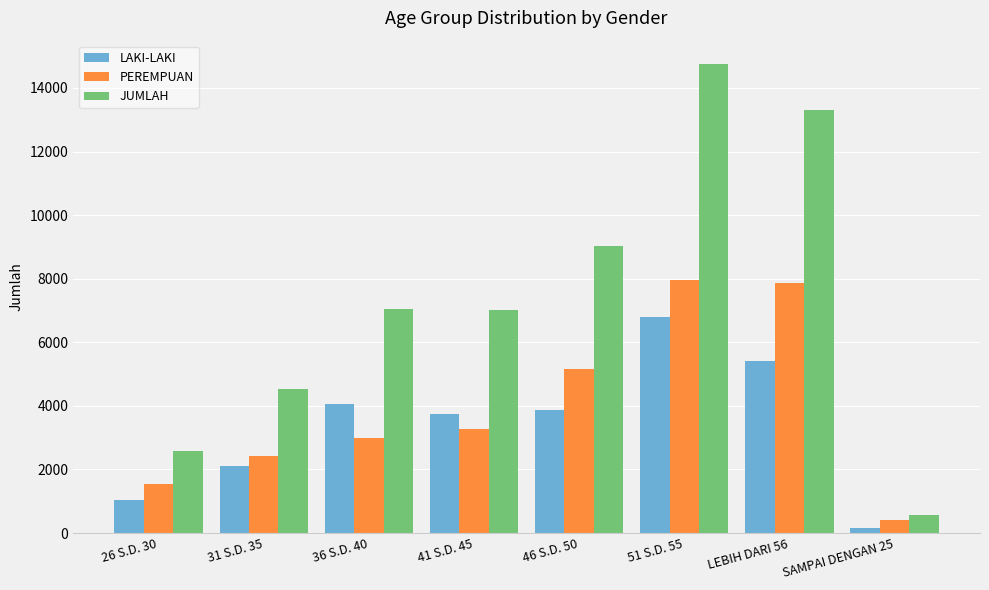

Where is JUMLAH nearest to the value 7658?

36 S.D. 40